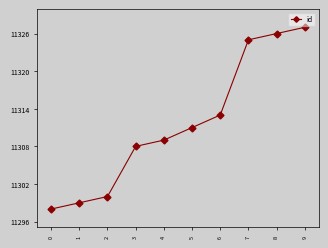

List the labels in order of value, smallest first.

0, 1, 2, 3, 4, 5, 6, 7, 8, 9